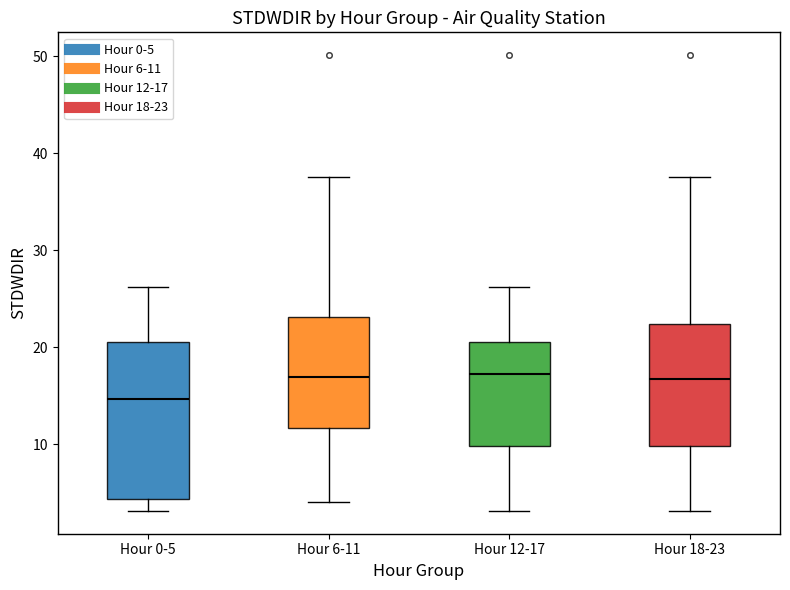

Comparing the boxes themselves (not the whiskers), which one is the tallest?

Hour 0-5